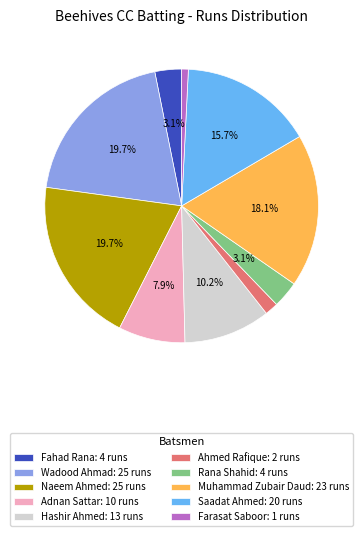

How many slices are in this pie chart?

10